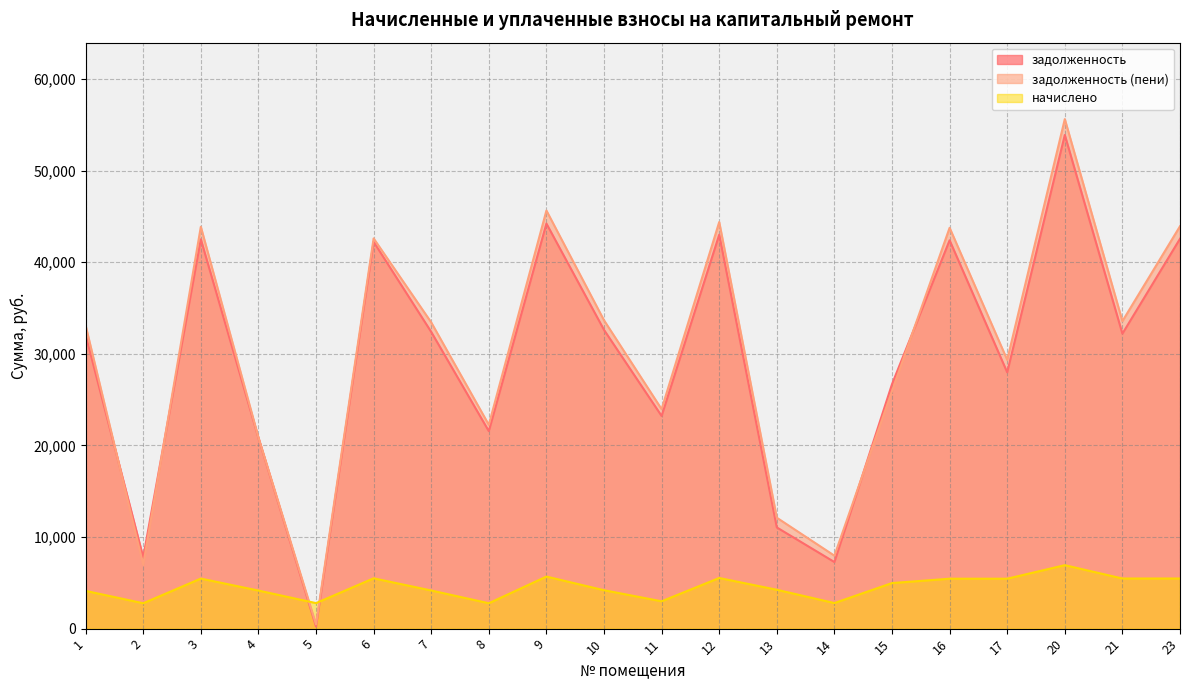

Where is the first local minimum for задолженность (пени)?

2